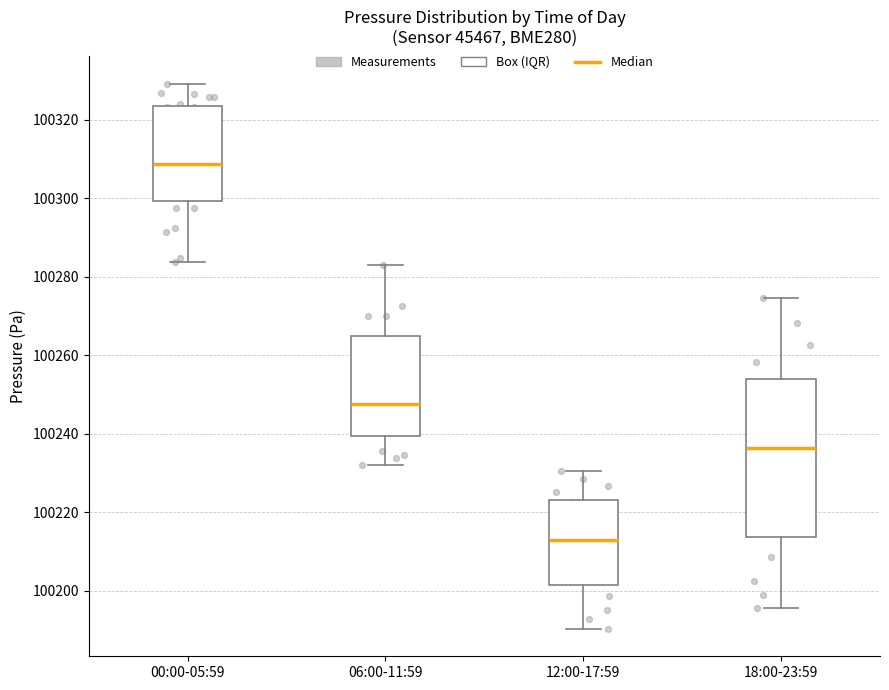

Comparing the boxes themselves (not the whiskers), which one is the tallest?

18:00-23:59